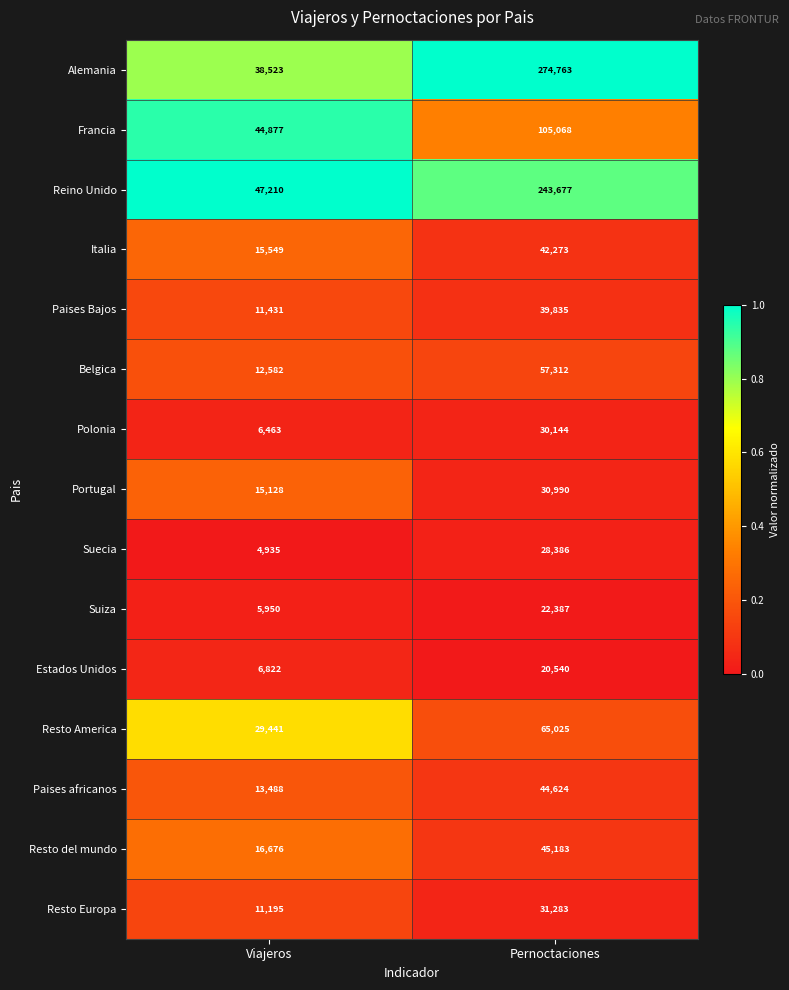

Reading right to left, extract all data points from this chart.

Alemania: Pernoctaciones=274763	Viajeros=38523
Francia: Pernoctaciones=105068	Viajeros=44877
Reino Unido: Pernoctaciones=243677	Viajeros=47210
Italia: Pernoctaciones=42273	Viajeros=15549
Paises Bajos: Pernoctaciones=39835	Viajeros=11431
Belgica: Pernoctaciones=57312	Viajeros=12582
Polonia: Pernoctaciones=30144	Viajeros=6463
Portugal: Pernoctaciones=30990	Viajeros=15128
Suecia: Pernoctaciones=28386	Viajeros=4935
Suiza: Pernoctaciones=22387	Viajeros=5950
Estados Unidos: Pernoctaciones=20540	Viajeros=6822
Resto America: Pernoctaciones=65025	Viajeros=29441
Paises africanos: Pernoctaciones=44624	Viajeros=13488
Resto del mundo: Pernoctaciones=45183	Viajeros=16676
Resto Europa: Pernoctaciones=31283	Viajeros=11195